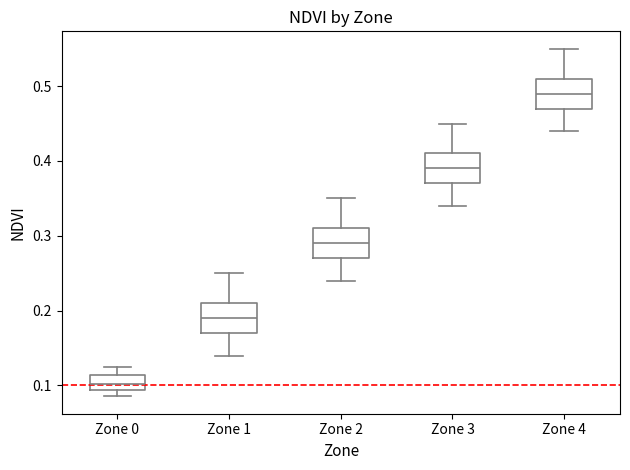

Which box's median line is the highest?

Zone 4